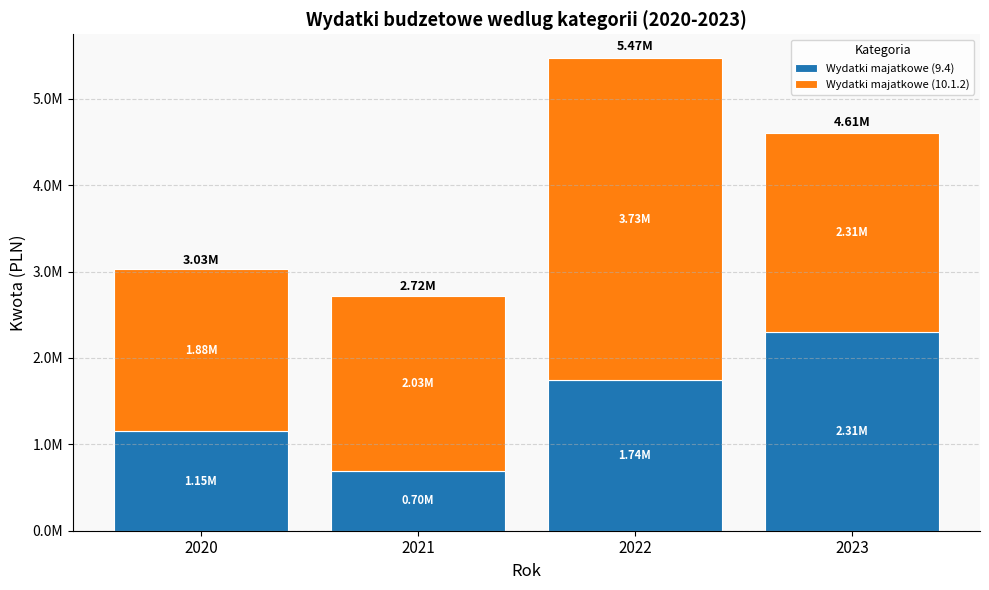

What is the value of the Wydatki majatkowe (9.4) bar at the 4th from the left?

2305012